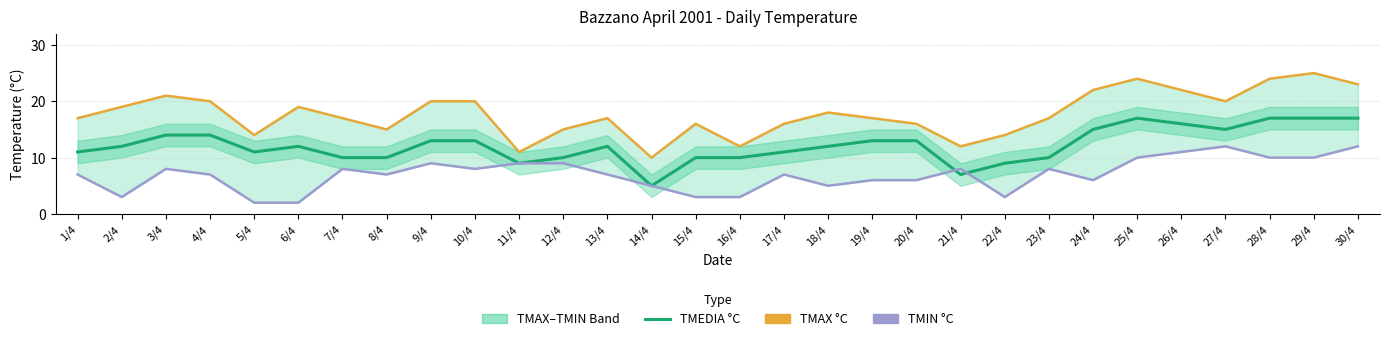

What is the minimum value shown in the chart?

2